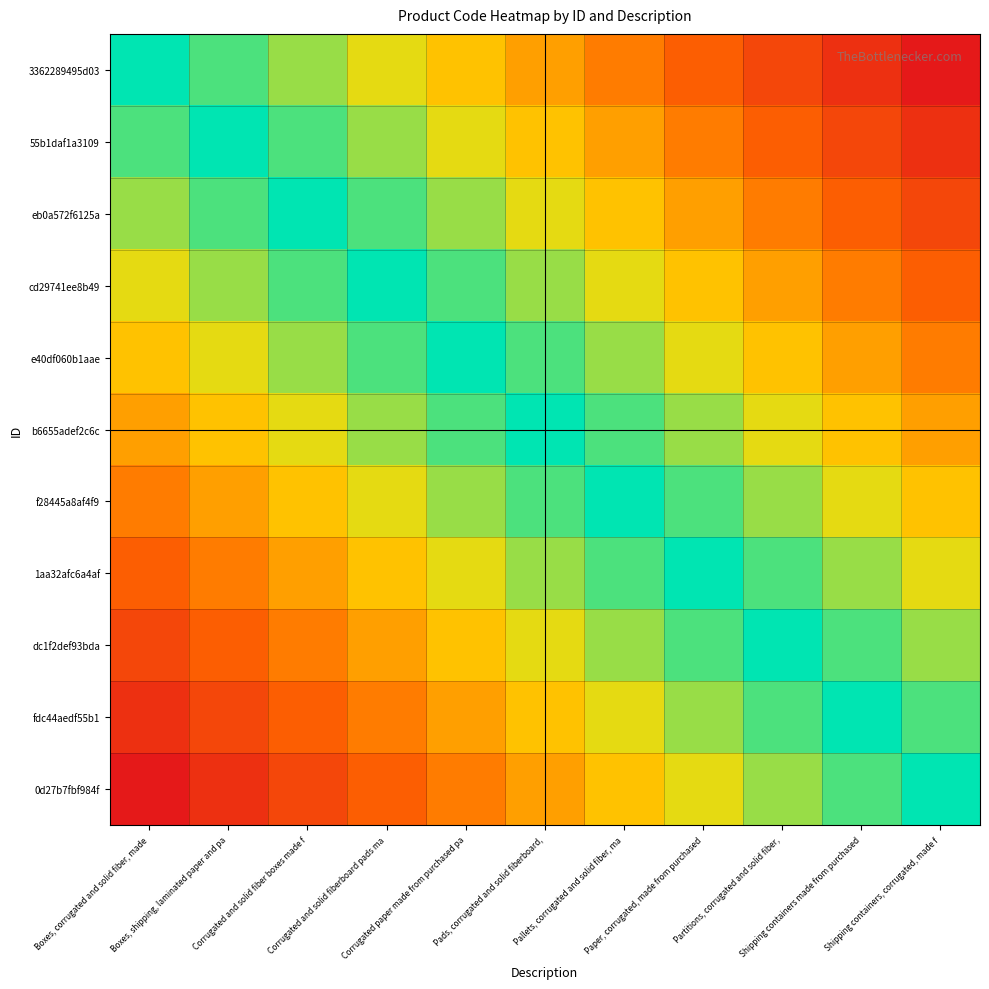

How many series are shown in this chart?

11